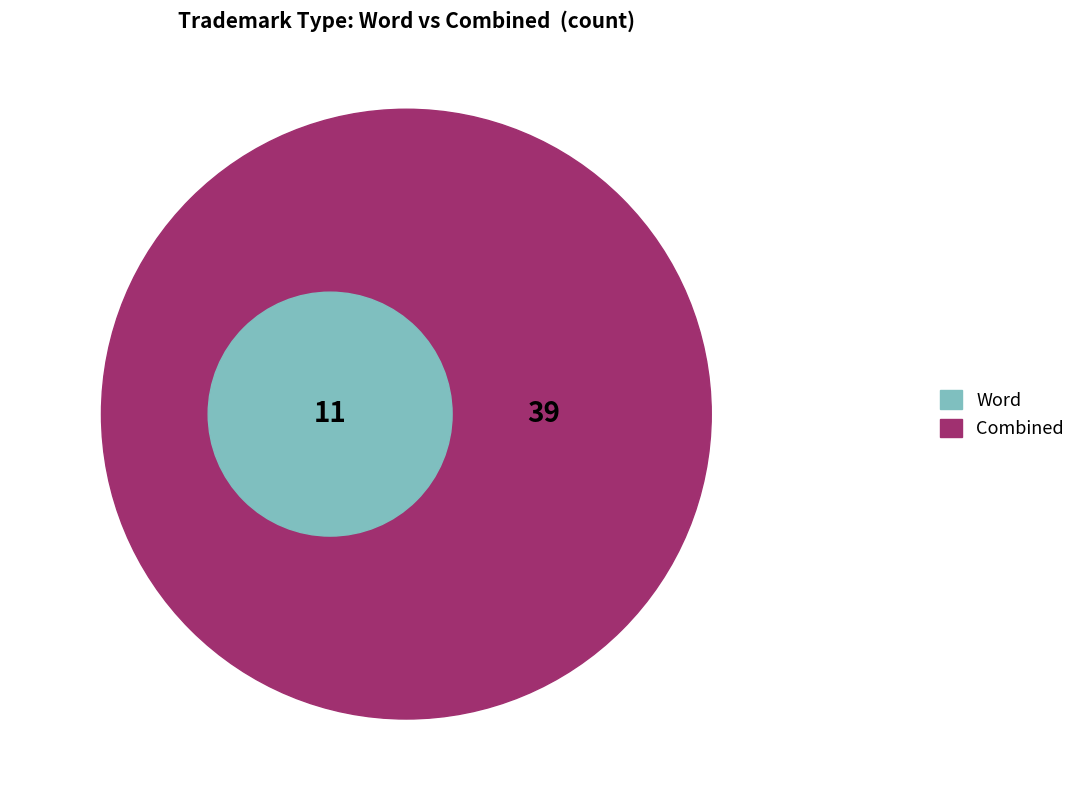

What is the total percentage of Word and Combined?

100.0%